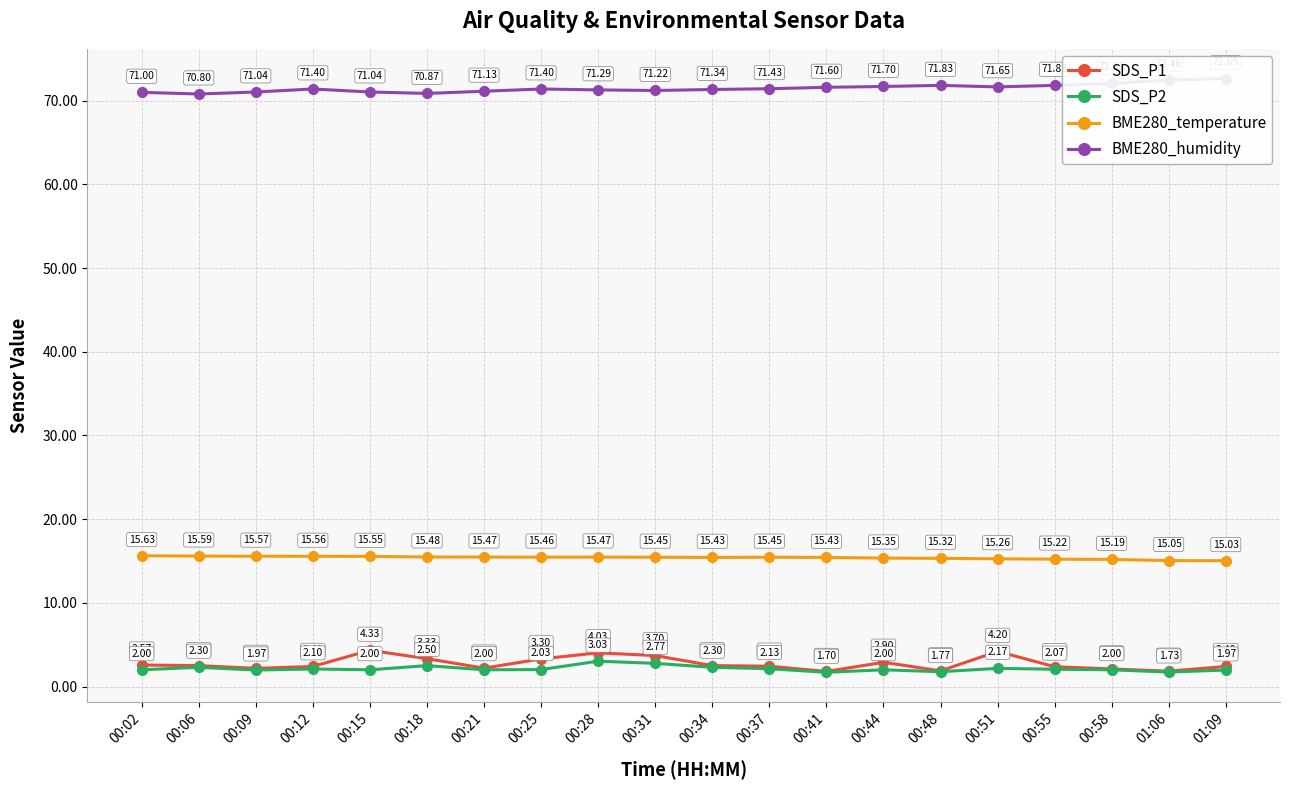

Which series has the widest spread of values?

SDS_P1